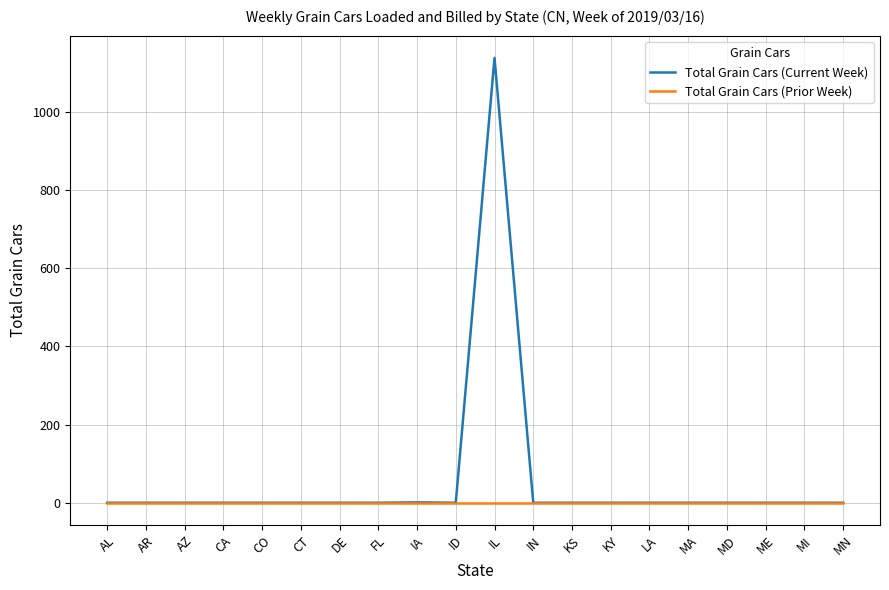

Rank the series by their maximum value, from highest to lowest.

Total Grain Cars (Current Week), Total Grain Cars (Prior Week)